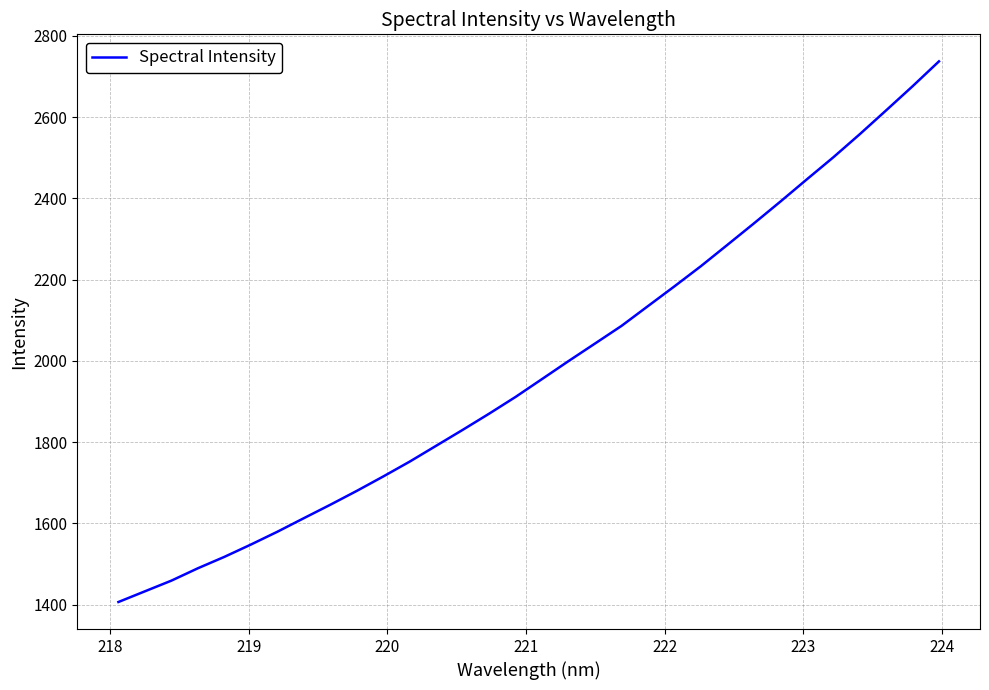

What is the smallest value displayed?

1406.8